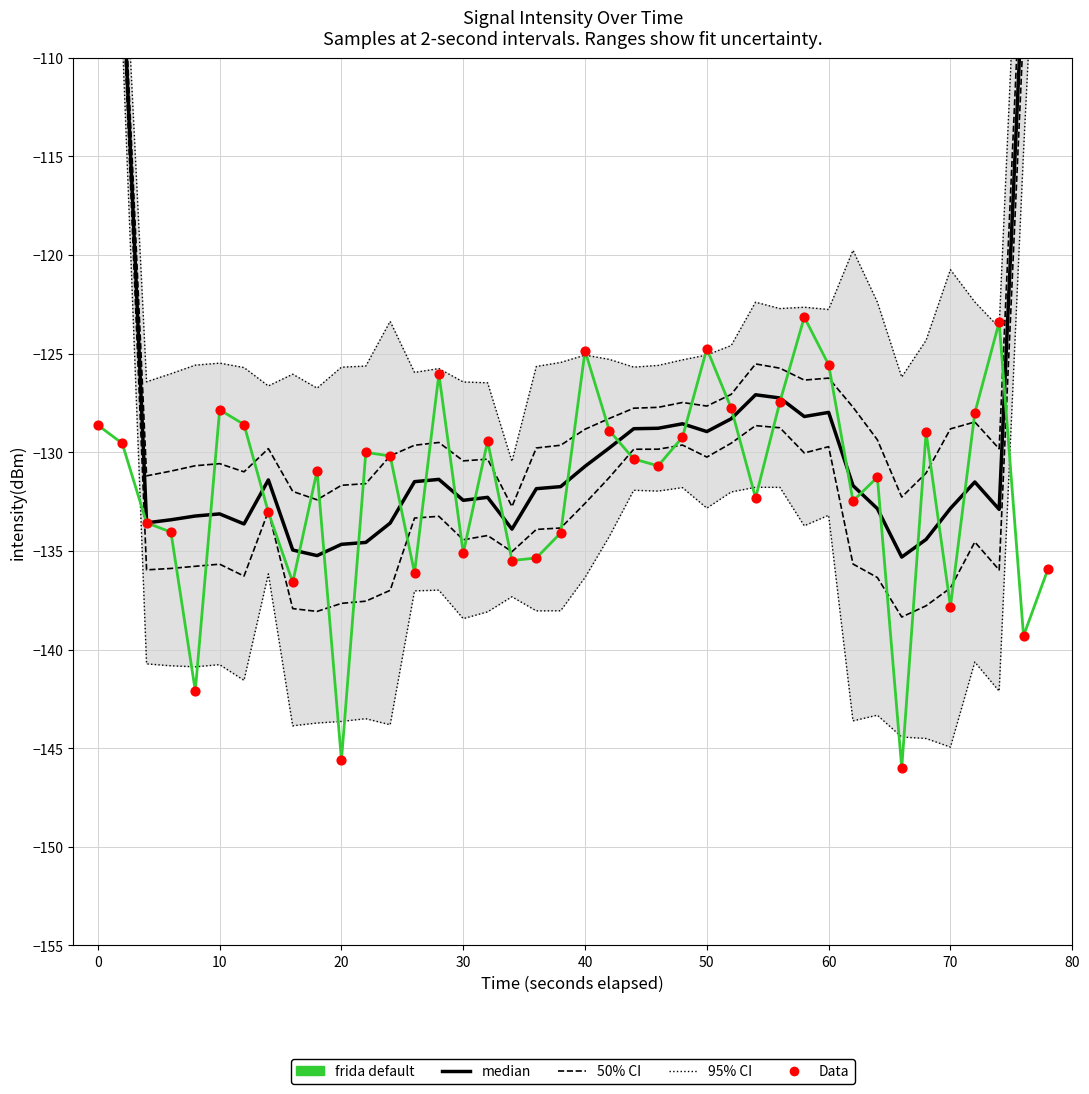

What is the total value across all series at 0?

-569.8